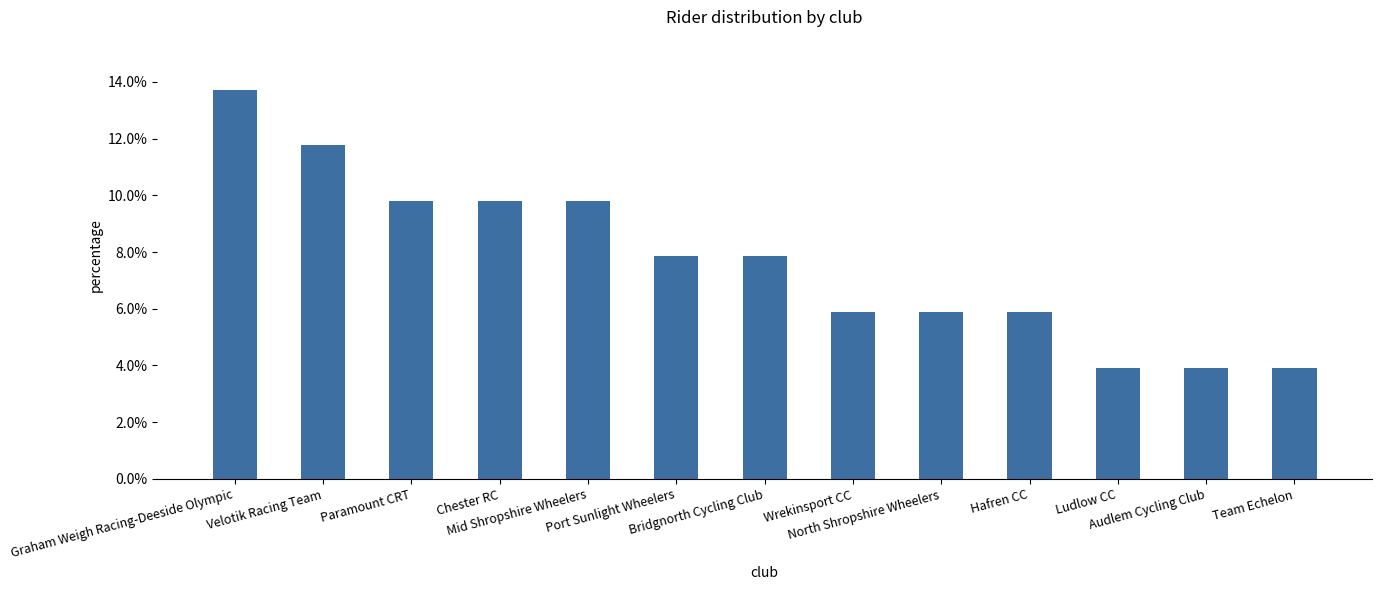

Are the bars horizontal?

No